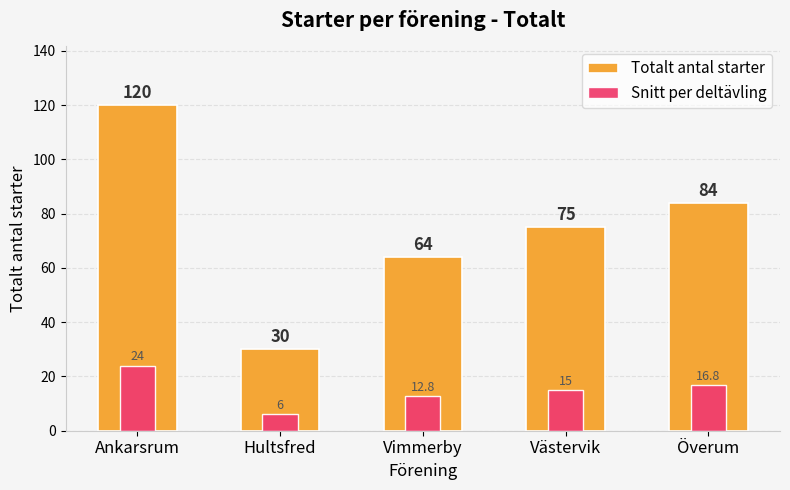

Which label corresponds to the largest value in the chart?

Ankarsrum